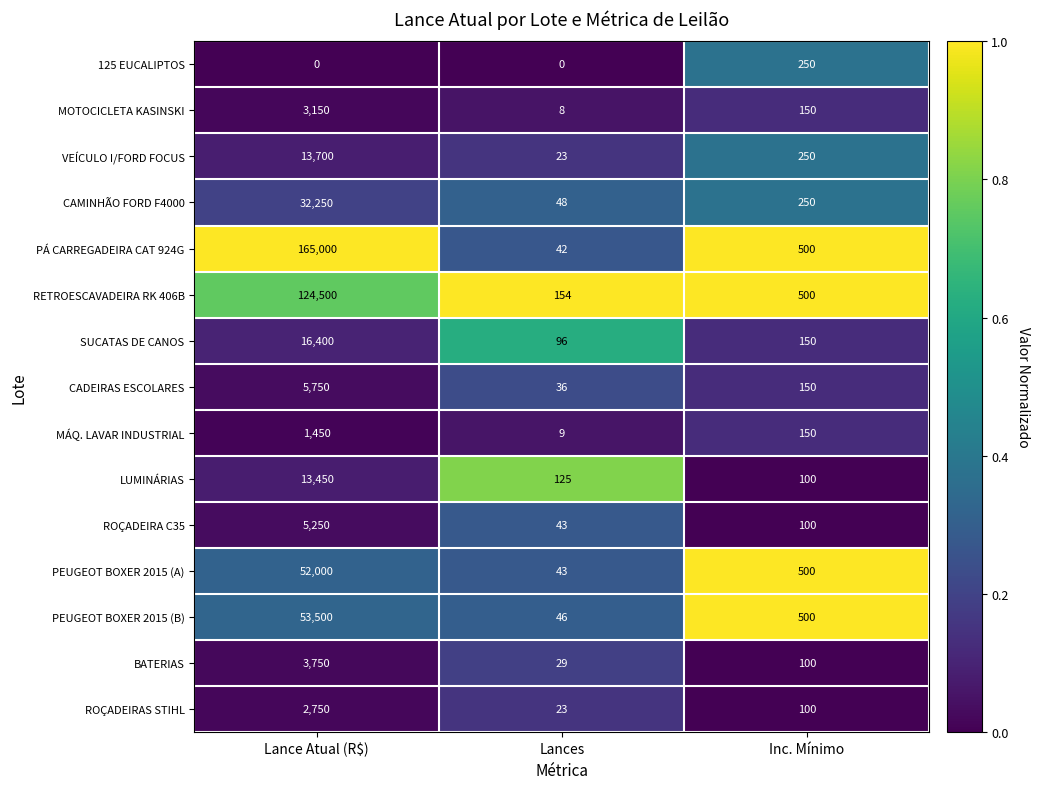

What is the difference between the highest and lowest values at Inc. Mínimo?

400